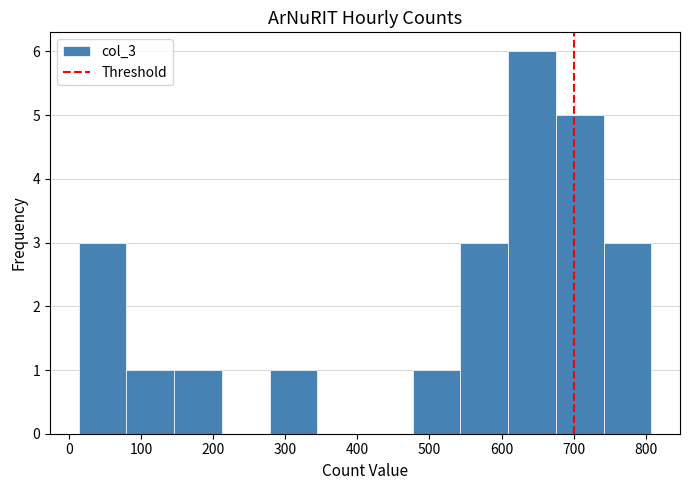

How tall is the bar that spans 740 to 810 on the x-axis? Neither the bar edges nor the heights are printed on the chart, so give them approximately, as read against the axes.

3